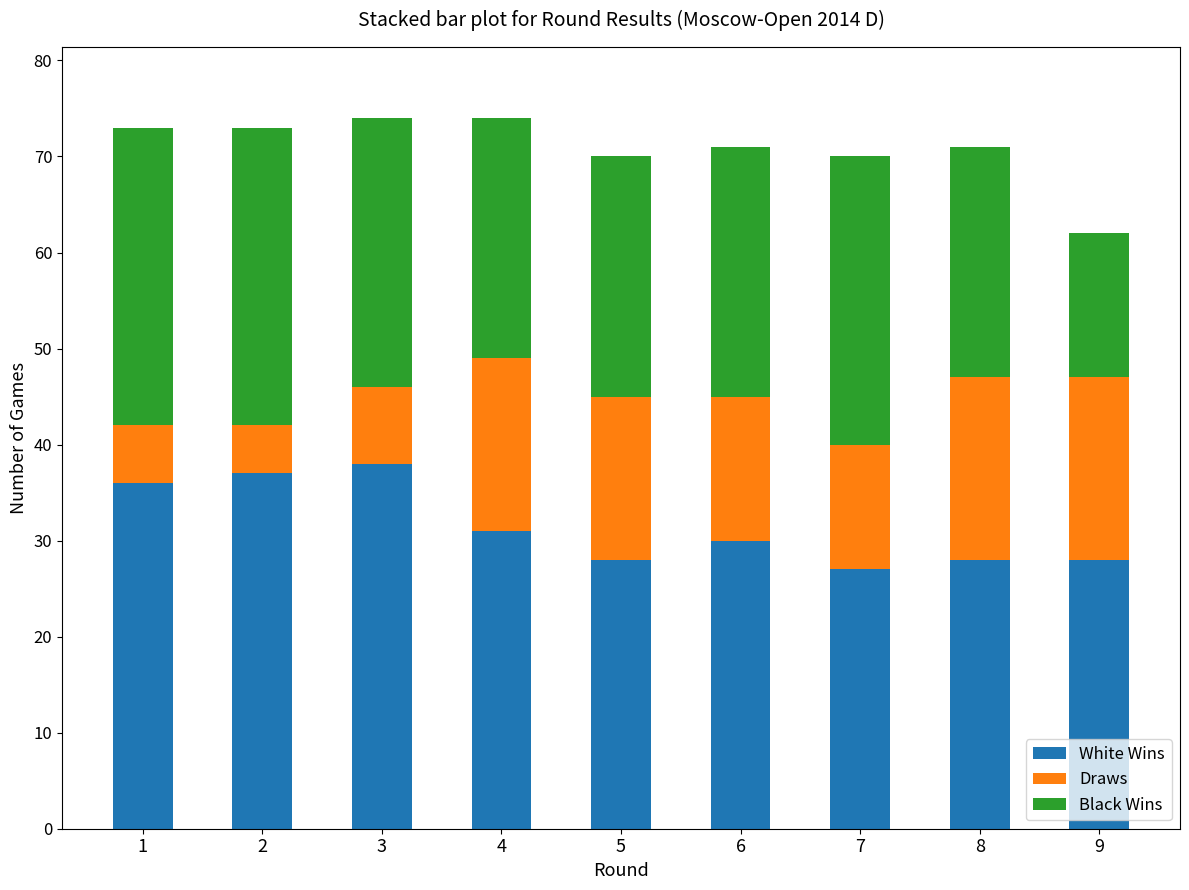

Reading left to right, what are the values for White Wins?

36	37	38	31	28	30	27	28	28